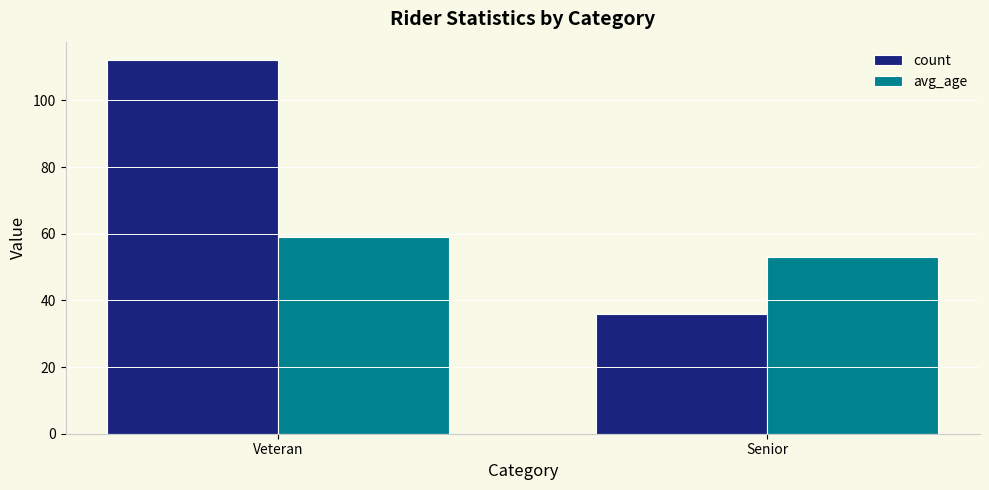

What are all the series names shown in the legend?

count, avg_age